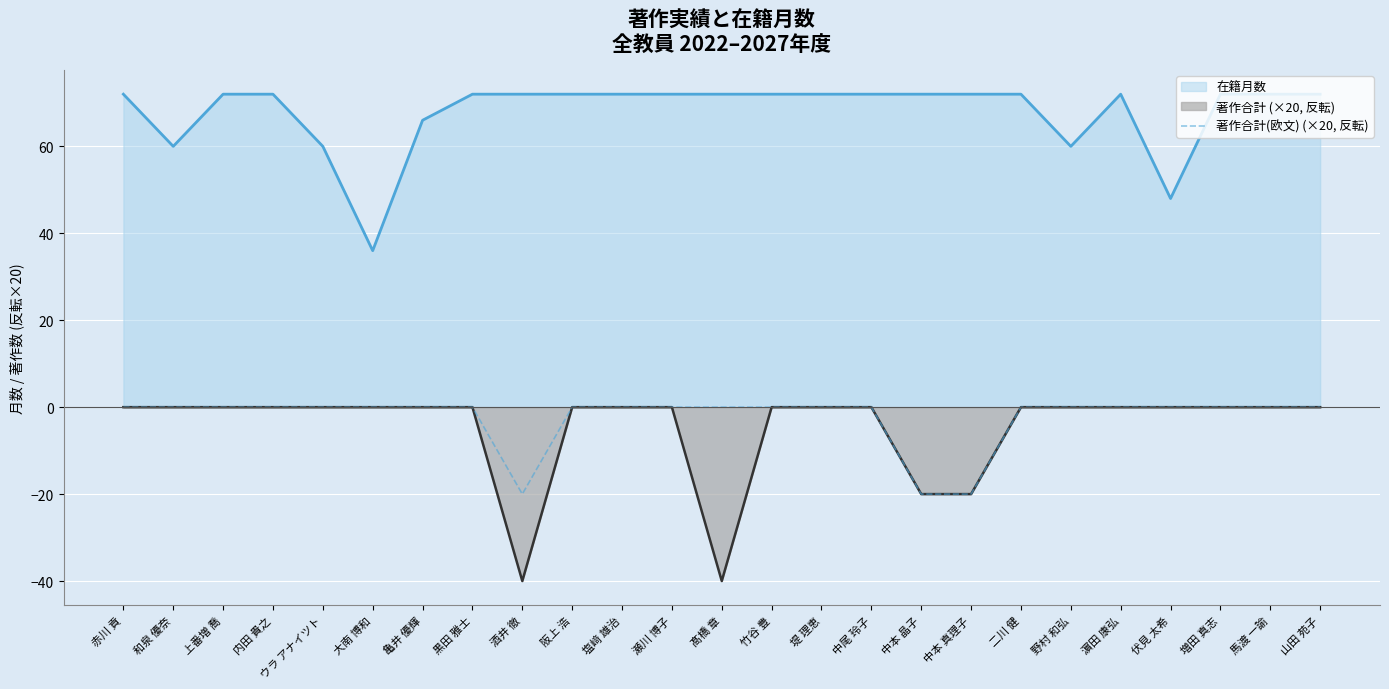

The value at 亀井 優輝 is 6. True or false?

False